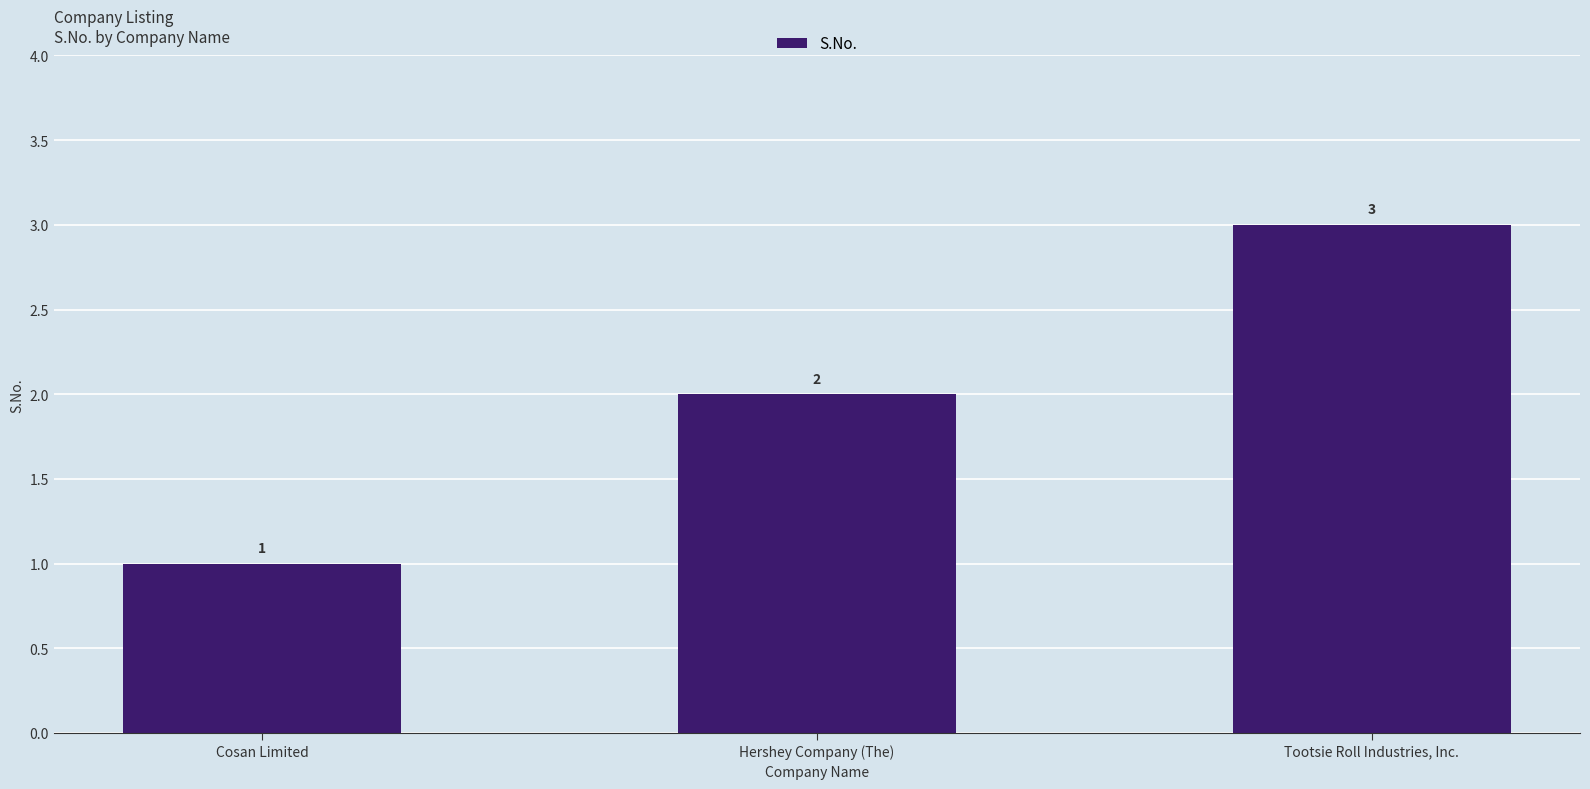

Reading left to right, extract all data points from this chart.

1	2	3